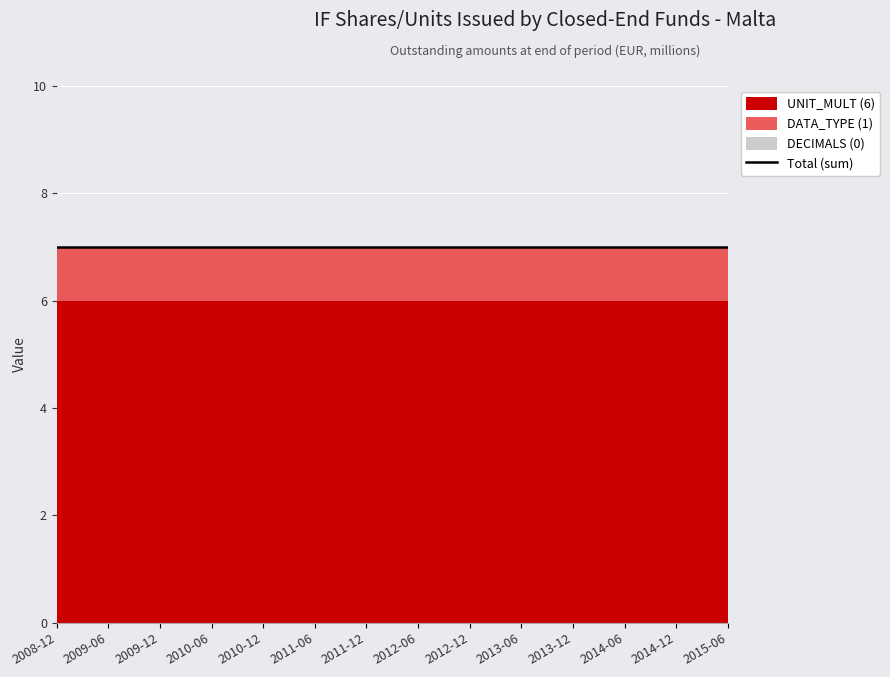

What is the label of the 7th point from the left?

2011-12